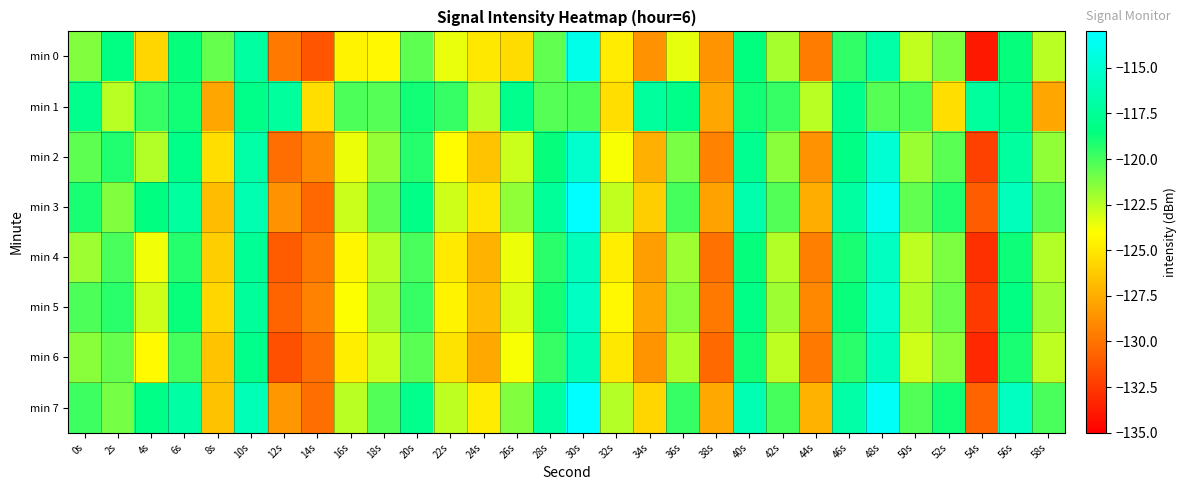

Reading left to right, what are all the values shown in this chart?

min 0: 0s=-121.3	2s=-118.4	4s=-125.7	6s=-118.6	8s=-120.7	10s=-117.0	12s=-129.8	14s=-131.3	16s=-124.5	18s=-124.3	20s=-120.5	22s=-123.5	24s=-125.0	26s=-125.5	28s=-120.6	30s=-113.9	32s=-124.9	34s=-128.7	36s=-123.4	38s=-128.6	40s=-118.6	42s=-122.1	44s=-129.6	46s=-119.6	48s=-116.8	50s=-122.7	52s=-121.2	54s=-133.9	56s=-118.6	58s=-122.5
min 1: 0s=-117.9	2s=-122.5	4s=-119.7	6s=-118.9	8s=-127.9	10s=-118.1	12s=-117.3	14s=-125.5	16s=-120.2	18s=-120.3	20s=-118.9	22s=-119.7	24s=-122.5	26s=-117.9	28s=-120.3	30s=-120.2	32s=-125.5	34s=-117.3	36s=-118.1	38s=-127.9	40s=-118.9	42s=-119.7	44s=-122.5	46s=-117.9	48s=-120.3	50s=-120.2	52s=-125.5	54s=-117.3	56s=-118.1	58s=-127.9
min 2: 0s=-120.5	2s=-119.2	4s=-122.3	6s=-118.1	8s=-125.4	10s=-116.8	12s=-130.2	14s=-128.9	16s=-123.6	18s=-121.7	20s=-119.3	22s=-124.1	24s=-126.5	26s=-122.8	28s=-118.6	30s=-115.2	32s=-123.9	34s=-127.4	36s=-121.1	38s=-129.3	40s=-117.8	42s=-121.5	44s=-128.7	46s=-118.3	48s=-114.9	50s=-121.8	52s=-120.4	54s=-132.1	56s=-117.2	58s=-121.6
min 3: 0s=-119.1	2s=-121.3	4s=-118.5	6s=-117.2	8s=-126.9	10s=-116.4	12s=-128.7	14s=-130.5	16s=-122.8	18s=-120.6	20s=-118.2	22s=-122.9	24s=-125.1	26s=-121.6	28s=-117.4	30s=-112.8	32s=-122.7	34s=-126.1	36s=-120.0	38s=-128.0	40s=-116.6	42s=-120.3	44s=-127.5	46s=-117.1	48s=-113.7	50s=-120.6	52s=-119.2	54s=-131.0	56s=-116.0	58s=-120.4
min 4: 0s=-121.9	2s=-120.1	4s=-123.7	6s=-119.3	8s=-126.1	10s=-117.6	12s=-131.0	14s=-129.7	16s=-124.4	18s=-122.5	20s=-120.1	22s=-124.9	24s=-127.3	26s=-123.6	28s=-119.4	30s=-116.0	32s=-124.7	34s=-128.2	36s=-121.9	38s=-130.1	40s=-118.6	42s=-122.3	44s=-129.5	46s=-119.1	48s=-115.7	50s=-122.6	52s=-121.2	54s=-132.9	56s=-118.8	58s=-122.3
min 5: 0s=-120.2	2s=-119.4	4s=-122.9	6s=-118.7	8s=-125.8	10s=-117.3	12s=-130.7	14s=-129.4	16s=-124.0	18s=-122.1	20s=-119.7	22s=-124.5	24s=-126.9	26s=-123.2	28s=-119.0	30s=-115.6	32s=-124.3	34s=-127.8	36s=-121.5	38s=-129.7	40s=-118.2	42s=-121.9	44s=-129.1	46s=-118.7	48s=-115.3	50s=-122.2	52s=-120.8	54s=-132.5	56s=-118.4	58s=-121.9
min 6: 0s=-121.5	2s=-120.7	4s=-124.2	6s=-120.0	8s=-126.5	10s=-118.0	12s=-131.5	14s=-130.2	16s=-124.7	18s=-122.8	20s=-120.4	22s=-125.2	24s=-127.7	26s=-123.9	28s=-119.7	30s=-116.3	32s=-125.0	34s=-128.6	36s=-122.2	38s=-130.4	40s=-118.9	42s=-122.6	44s=-129.8	46s=-119.4	48s=-116.0	50s=-122.9	52s=-121.5	54s=-133.2	56s=-119.1	58s=-122.6
min 7: 0s=-119.8	2s=-121.0	4s=-118.2	6s=-116.9	8s=-126.6	10s=-116.1	12s=-128.4	14s=-130.2	16s=-122.5	18s=-120.3	20s=-117.9	22s=-122.6	24s=-124.8	26s=-121.3	28s=-117.1	30s=-112.5	32s=-122.4	34s=-125.8	36s=-119.7	38s=-127.7	40s=-116.3	42s=-120.0	44s=-127.2	46s=-116.8	48s=-113.4	50s=-120.3	52s=-118.9	54s=-130.7	56s=-115.7	58s=-120.1